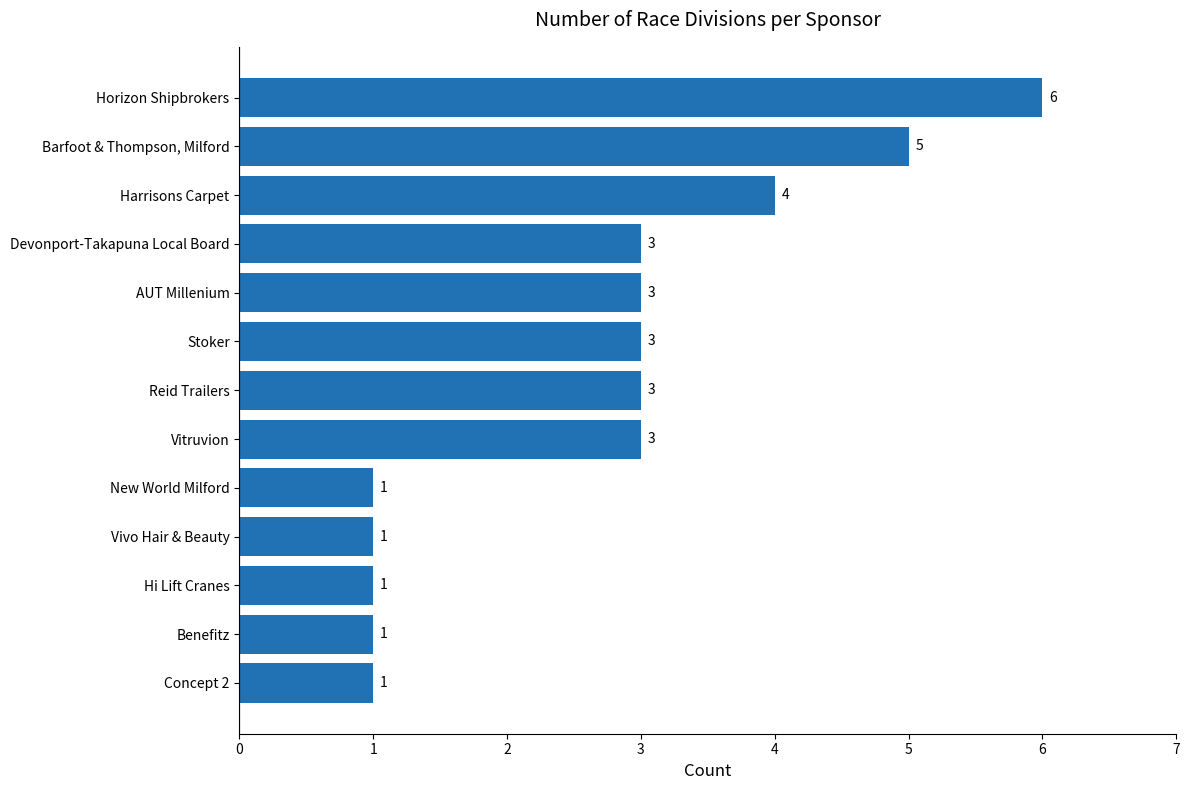

The value at Hi Lift Cranes is 0. True or false?

False